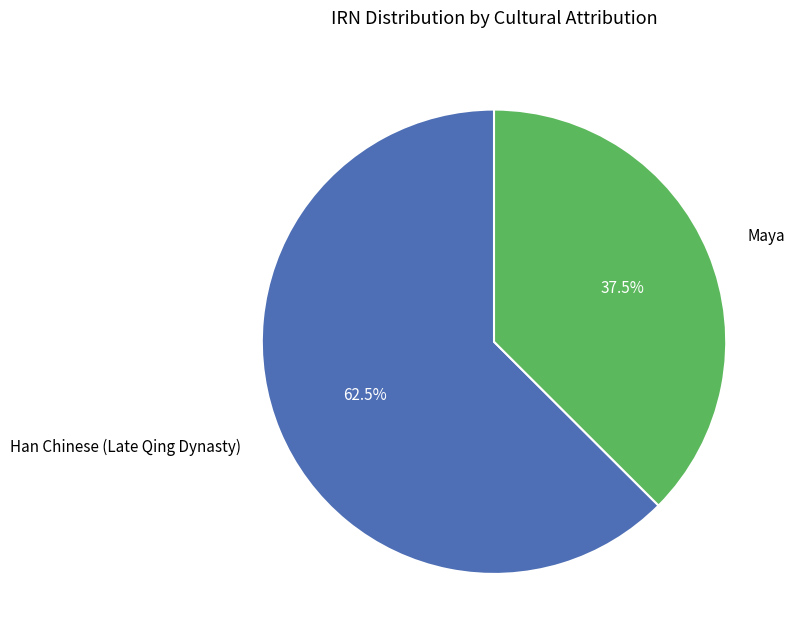

Is there a majority slice in this chart?

Yes